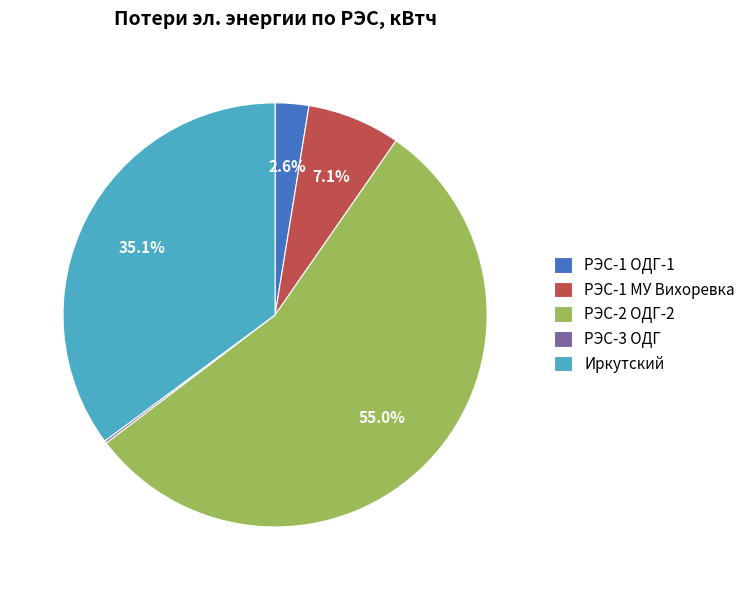

Combined, what portion of the pie is РЭС-1 ОДГ-1 and Иркутский?

37.7%